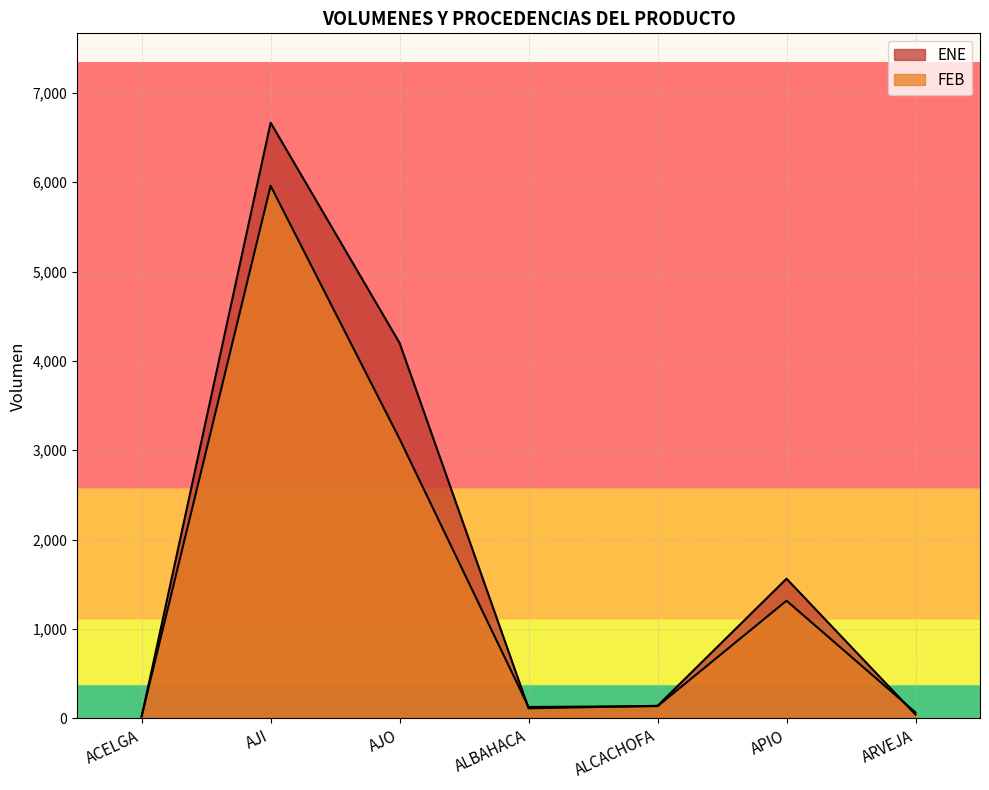

Rank the categories by ENE value from lowest to highest.

ACELGA, ARVEJA, ALBAHACA, ALCACHOFA, APIO, AJO, AJI